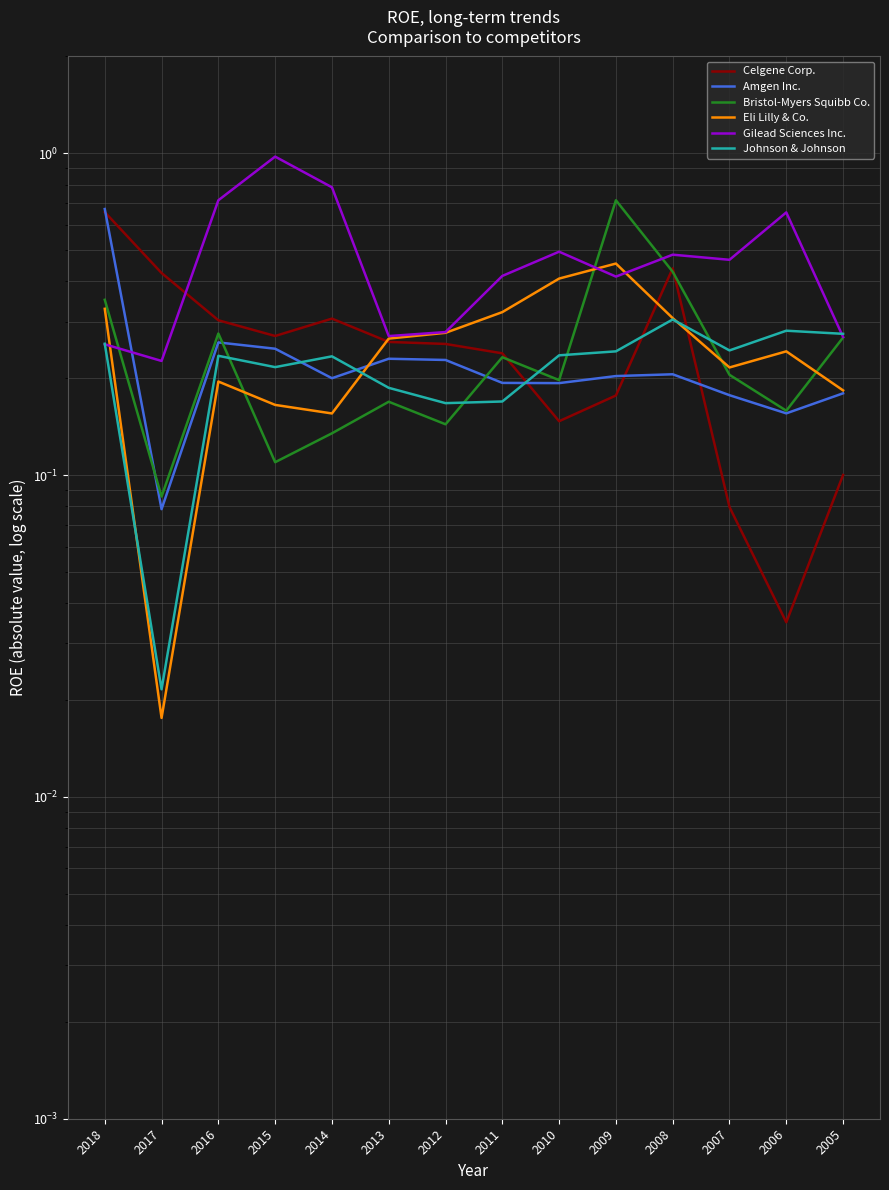

In Amgen Inc., how many points are higher than both neighbors (excluding endpoints)?

3